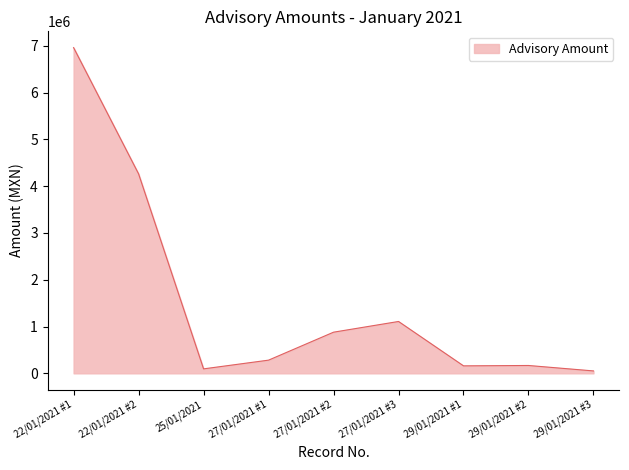

At which category does the chart reach its peak across all series?

22/01/2021 #1